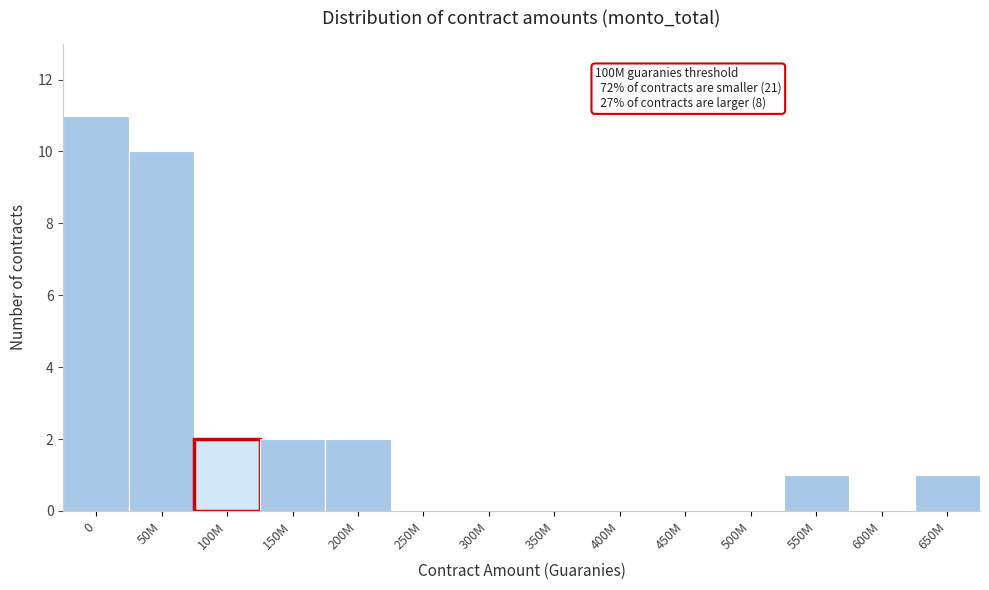

Reading left to right, extract all data points from this chart.

0=11	50M=10	100M=2	150M=2	200M=2	250M=0	300M=0	350M=0	400M=0	450M=0	500M=0	550M=1	600M=0	650M=1